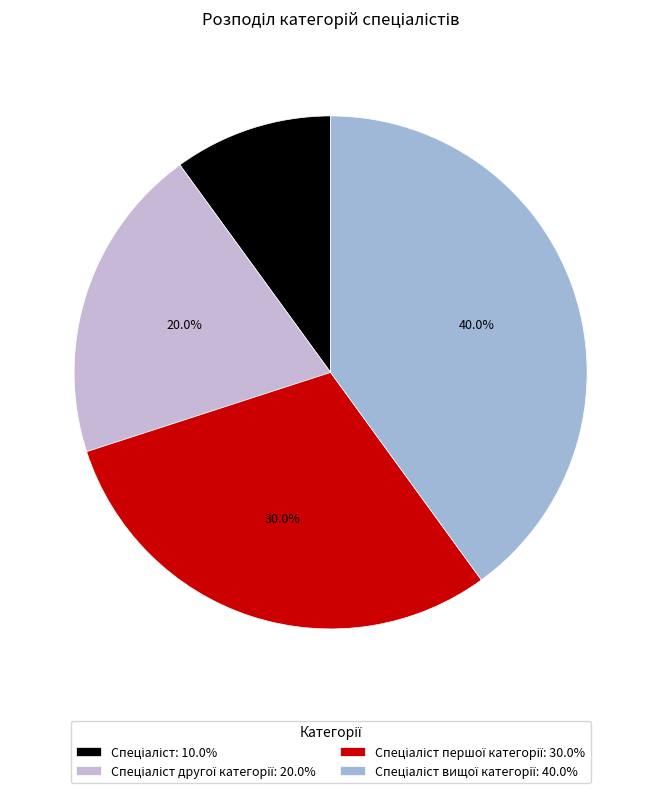

Count the number of slices in the pie.

4